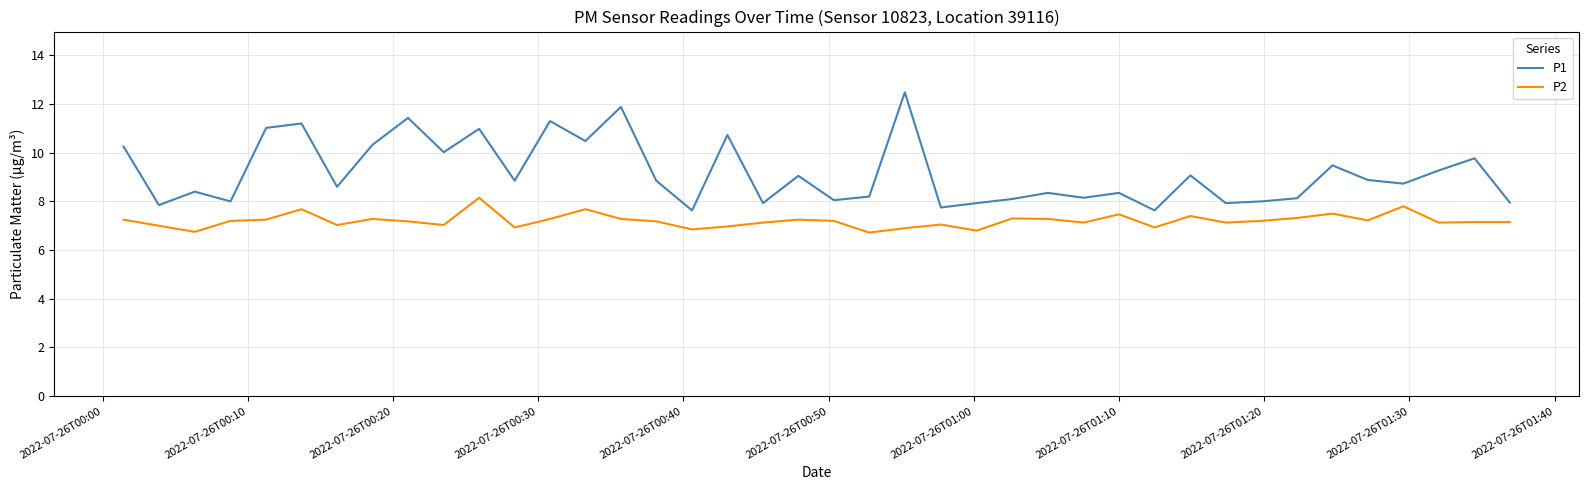

Rank the series by their maximum value, from highest to lowest.

P1, P2